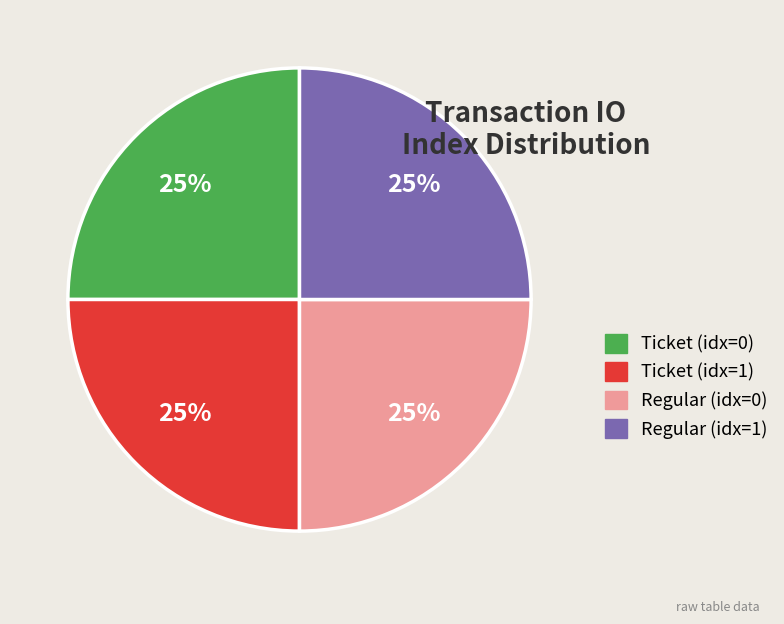

Is it true that Regular (idx=0) is 33% of the pie?

False